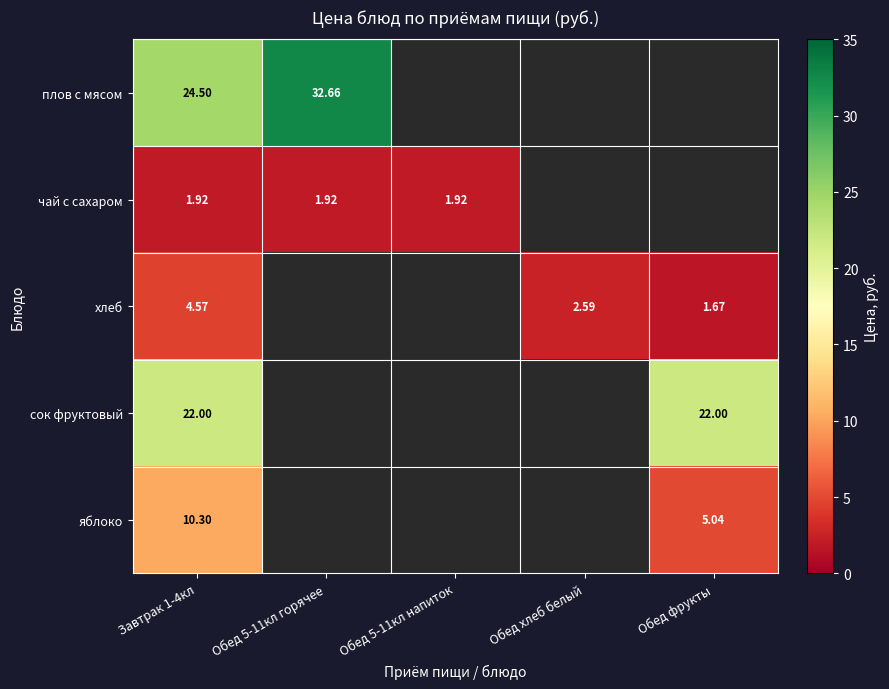

At Завтрак 1-4кл, list the series in order from smallest to largest.

чай с сахаром, хлеб, яблоко, сок фруктовый, плов с мясом